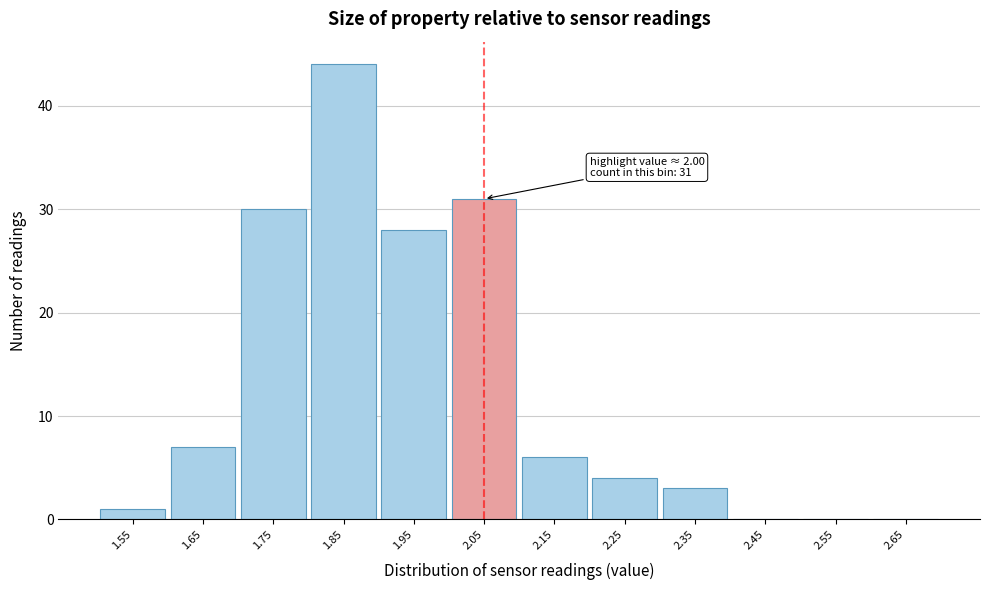

Which range on the x-axis has the tallest bar?

1.8 to 1.9